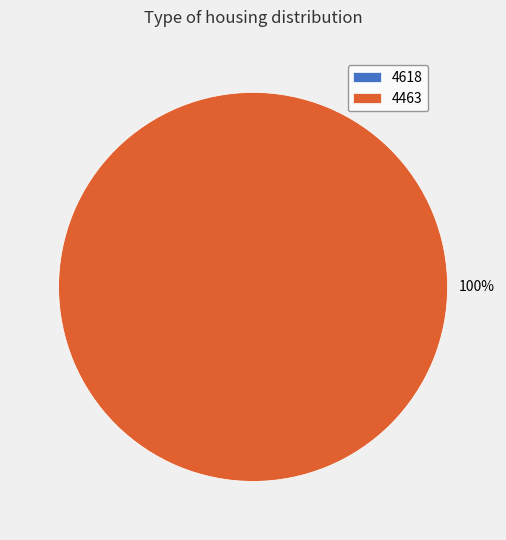

Which category has the smallest portion of the pie?

4618